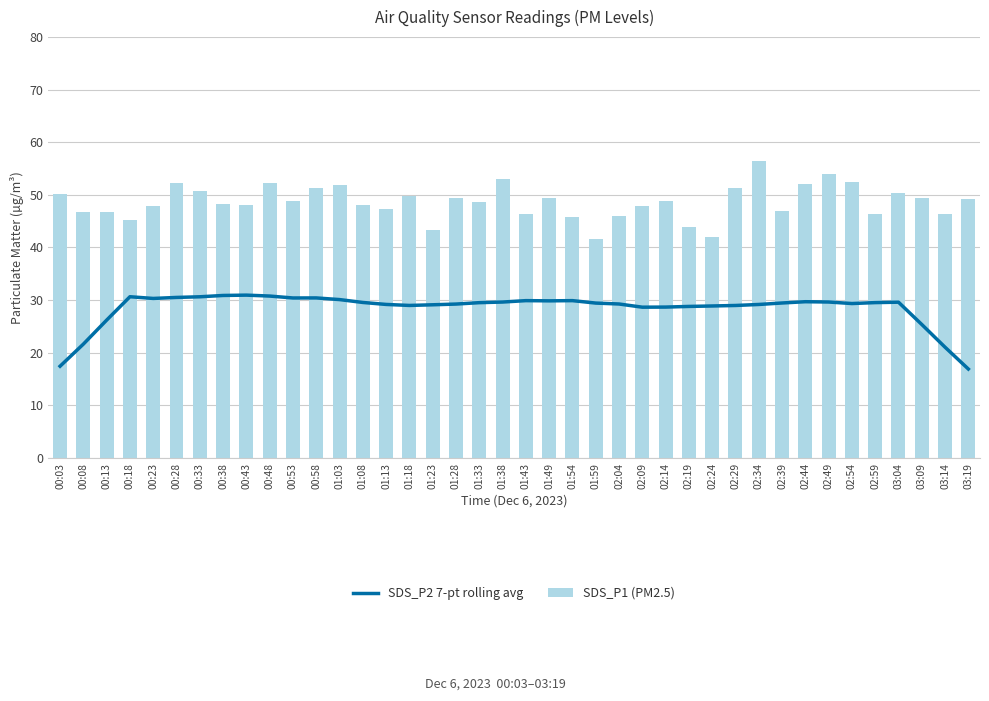

What is the average value of the SDS_P1 (PM2.5) series?

48.7